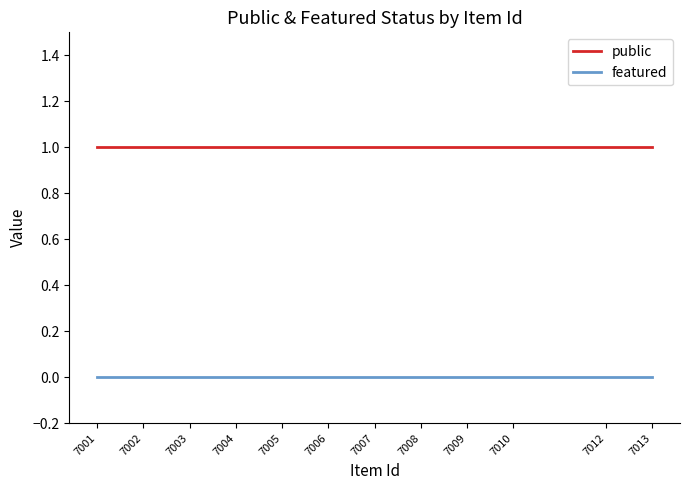

Rank the categories by public value from lowest to highest.

7013, 7012, 7010, 7009, 7008, 7007, 7006, 7005, 7004, 7003, 7002, 7001